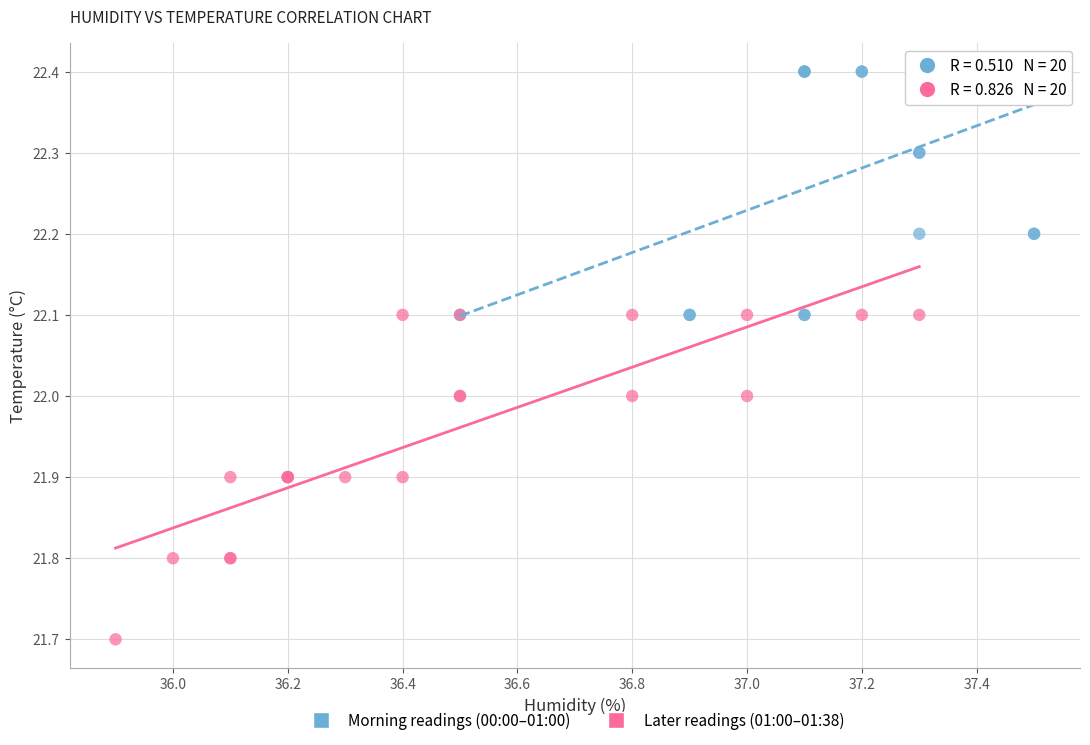

Which series reaches the minimum Y coordinate?

Later readings (01:00–01:38)